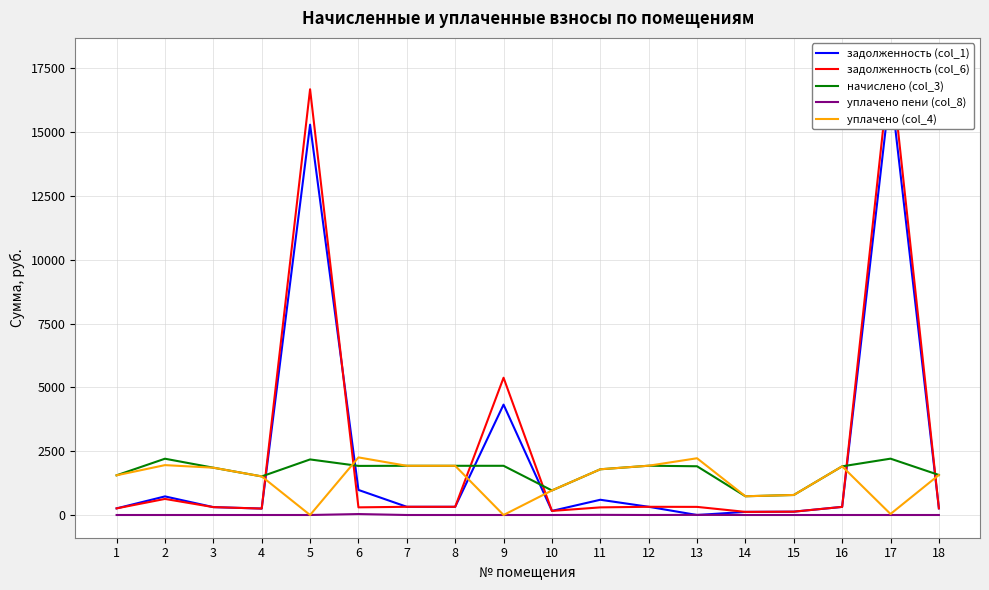

How many lines are shown in the chart?

5